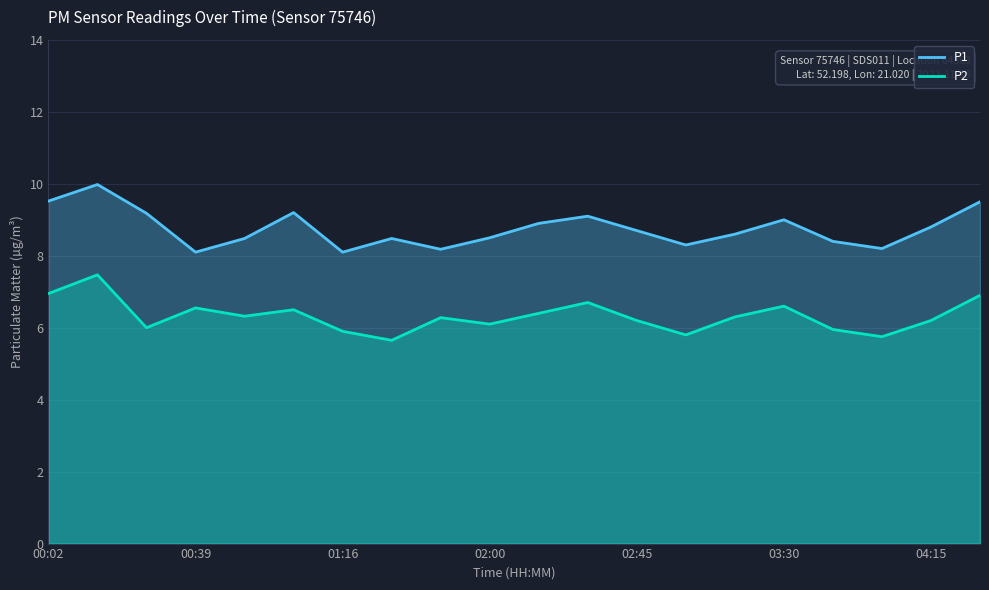

Which has a higher value, 10 or 7?

10